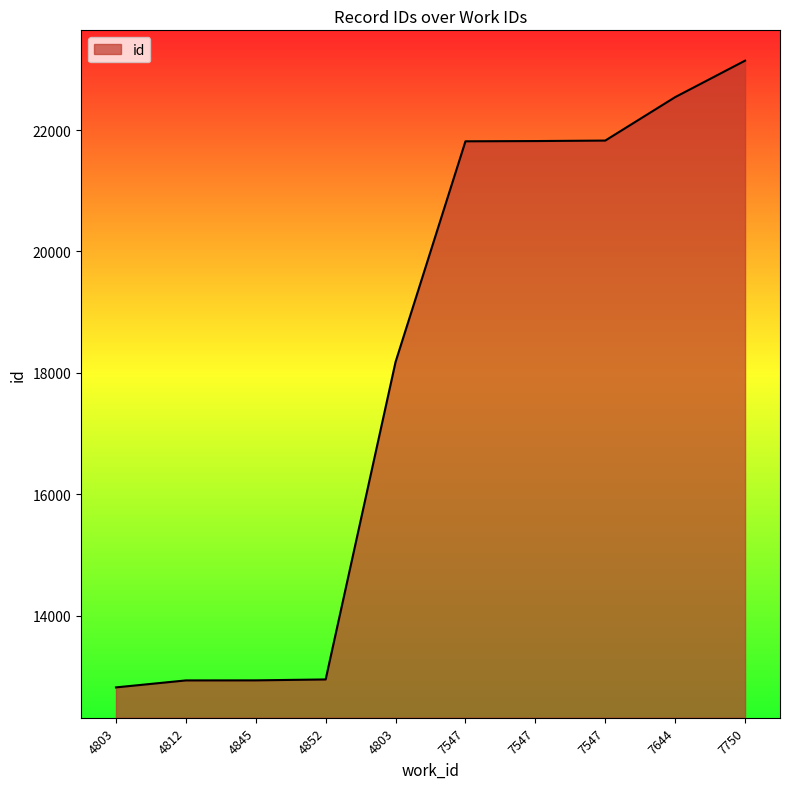

Does the chart display data point markers on the line(s)?

No